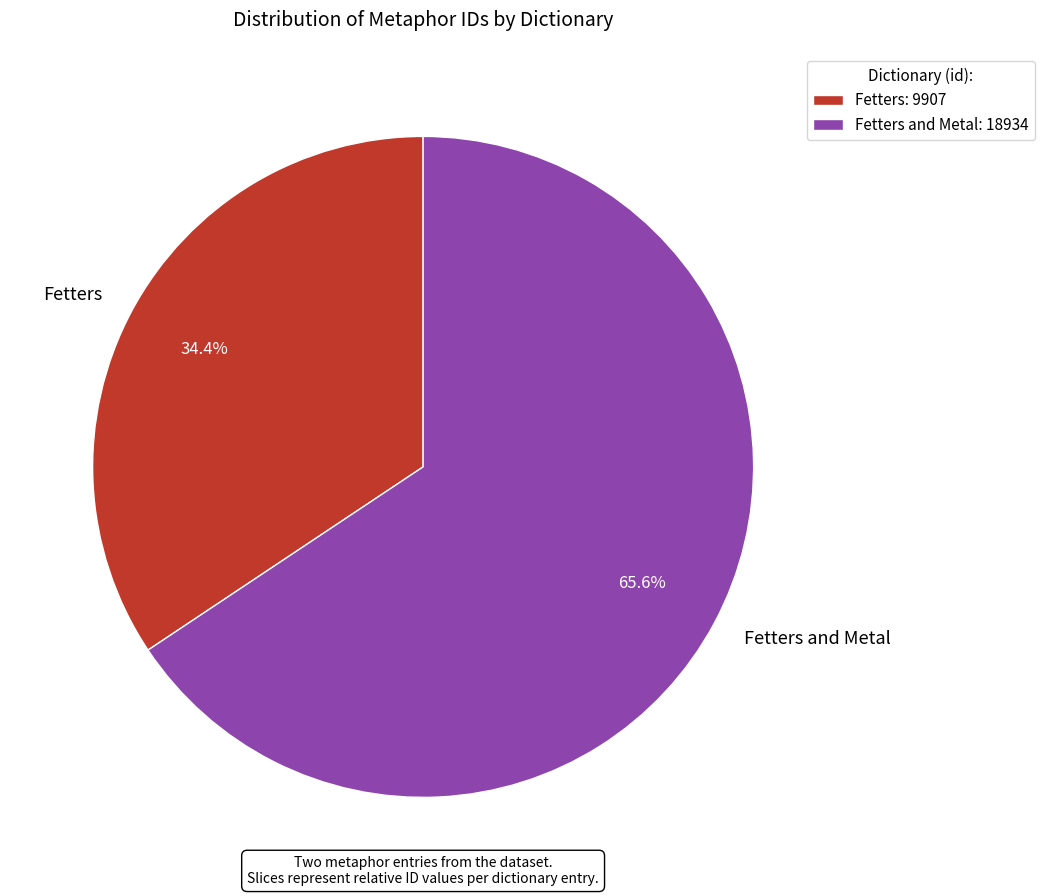

What percentage is NOT represented by Fetters and Metal?

34.4%